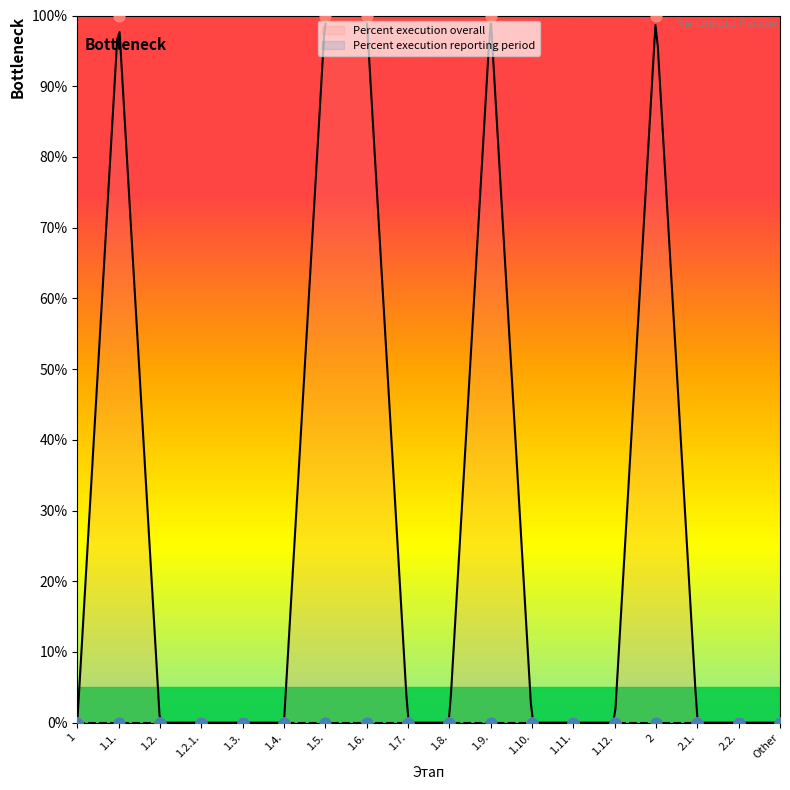

What is the change in value from 1.1. to 1.7.?

-100